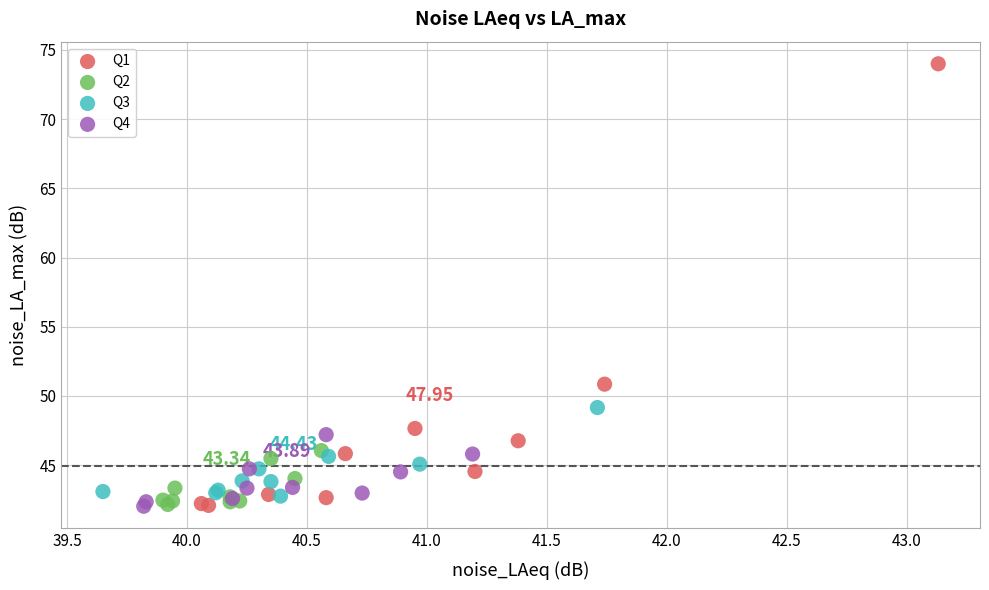

Which series contains the highest Y value?

Q1